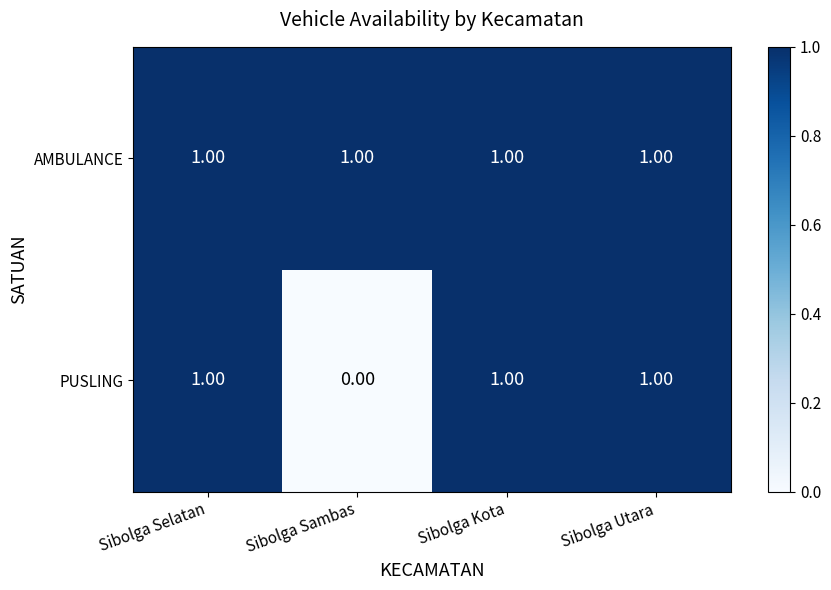

Which series changed the most between Sibolga Selatan and Sibolga Sambas?

PUSLING